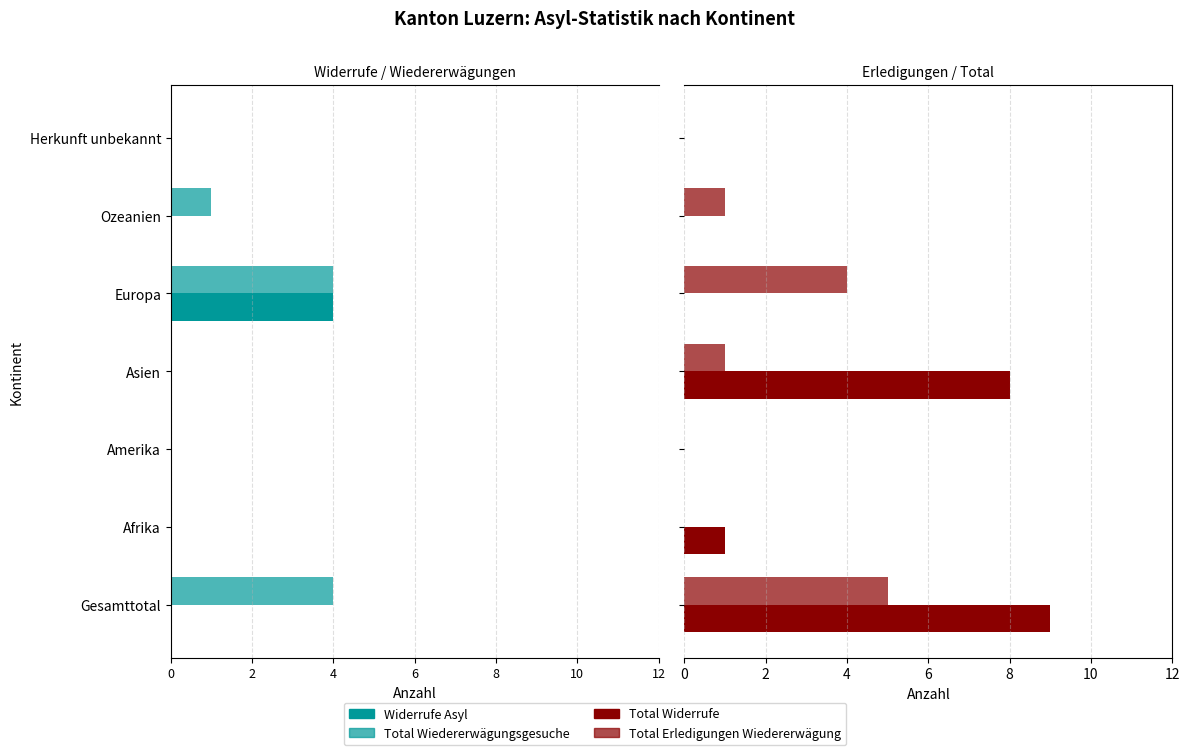

What is the difference between the highest and lowest values at Asien?

8